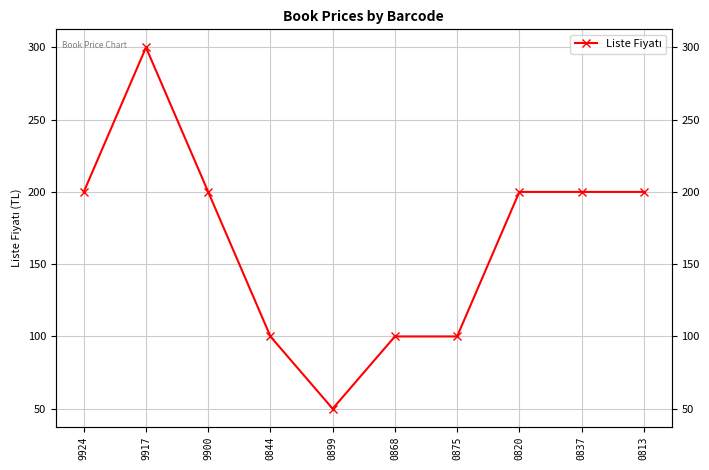

Approximately how many times larger is the value at 9917 compared to 0868?

3.0